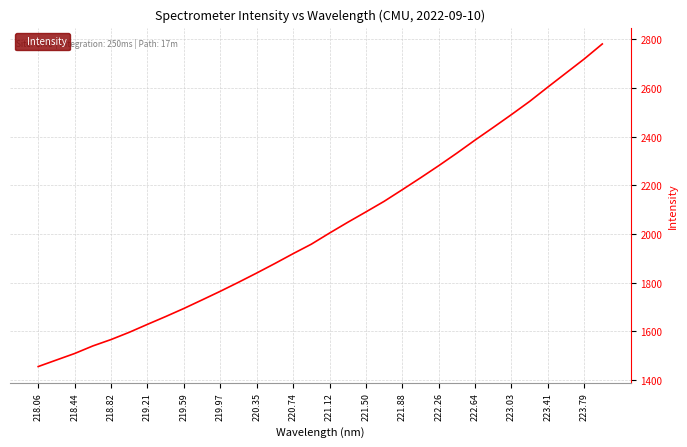

What is the difference between the maximum and minimum values?

1325.7